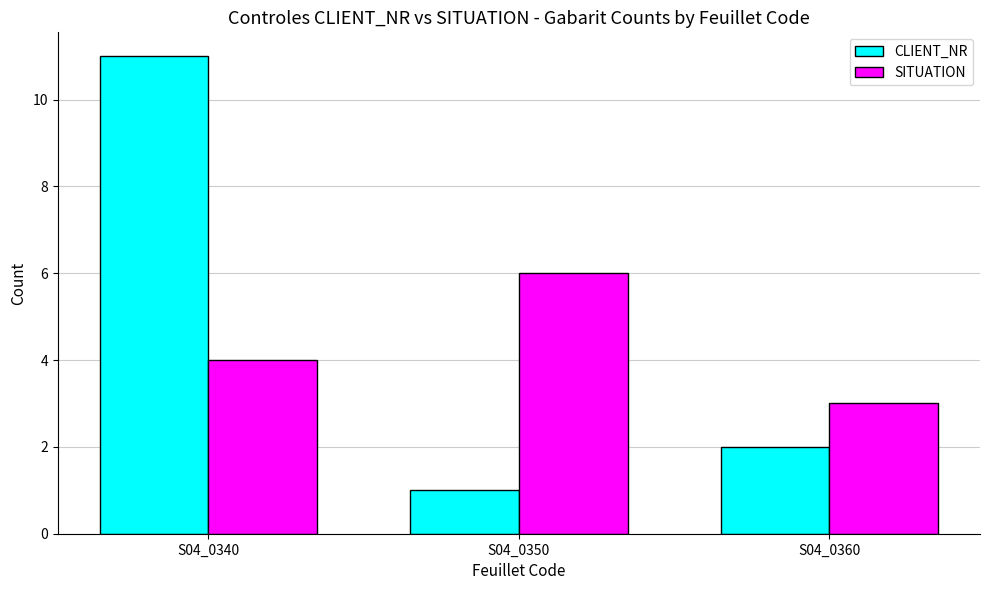

What are all the series names shown in the legend?

CLIENT_NR, SITUATION